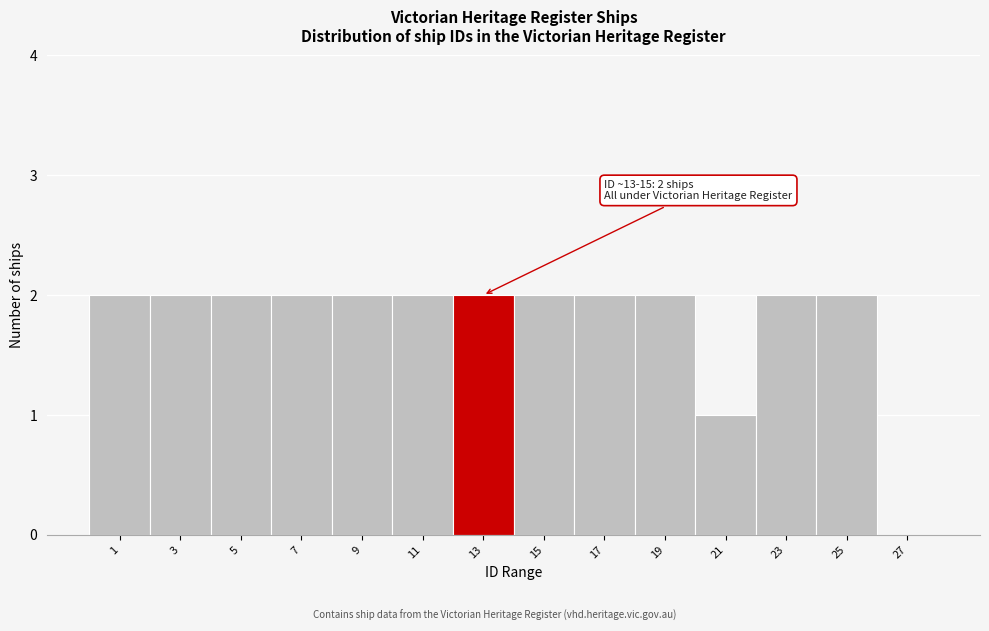

Reading right to left, transcribe all the data shown in this chart.

27=0	25=2	23=2	21=1	19=2	17=2	15=2	13=2	11=2	9=2	7=2	5=2	3=2	1=2